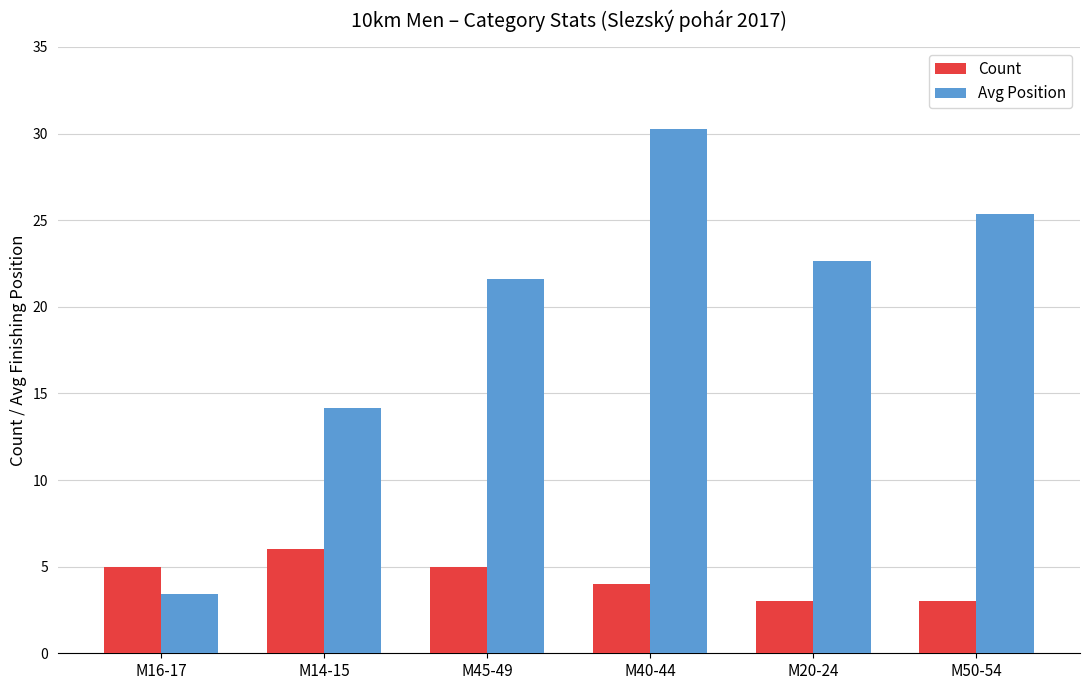

What is the value of the Count bar at the 6th from the left?

3.0